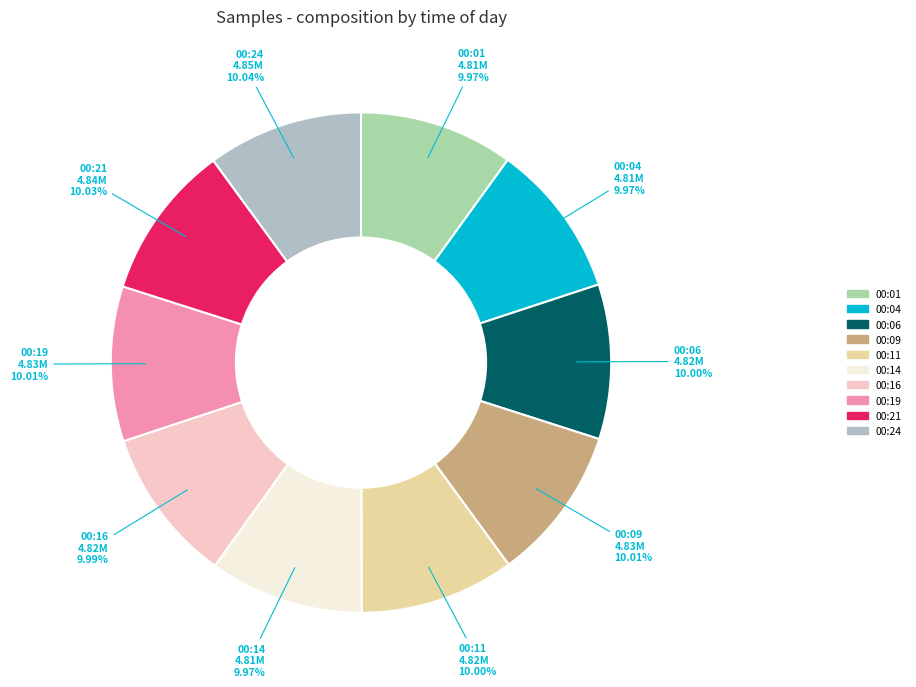

To the nearest percent, what portion does 00:11 represent?

10%